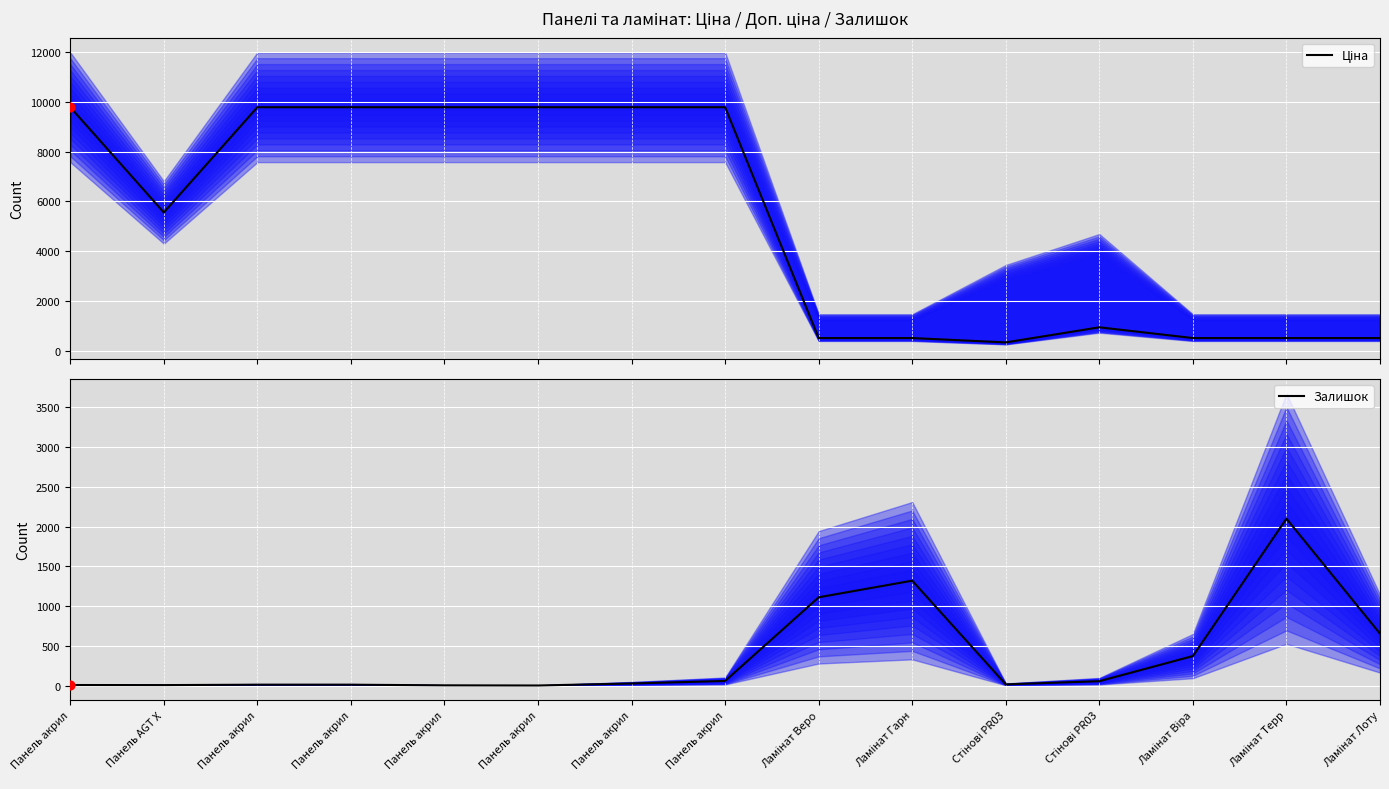

Which series contains the highest Y value?

Ціна